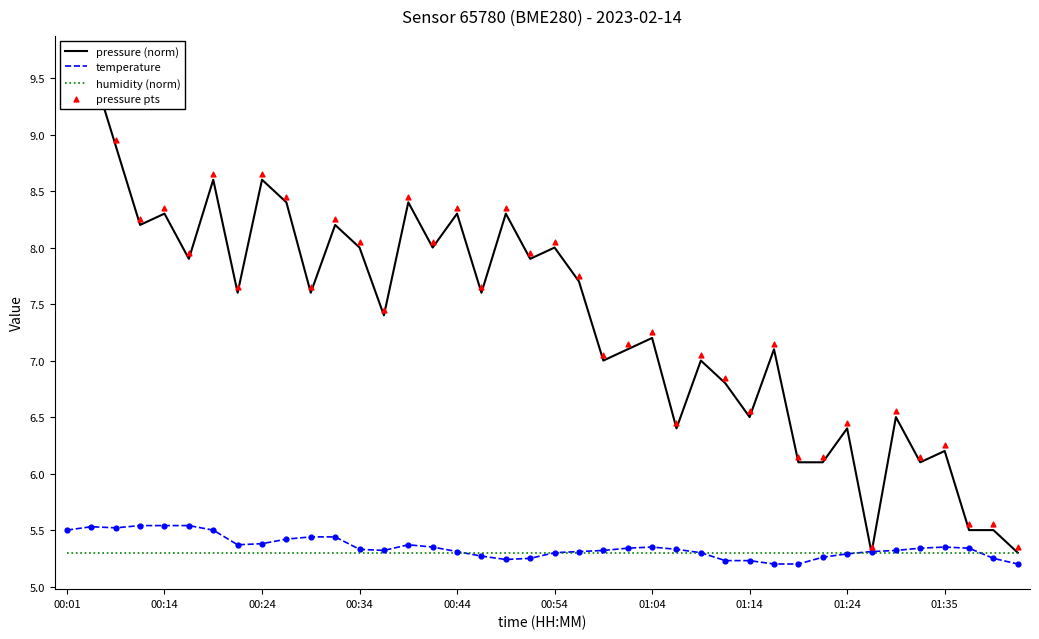

Which series contains the highest Y value?

pressure pts